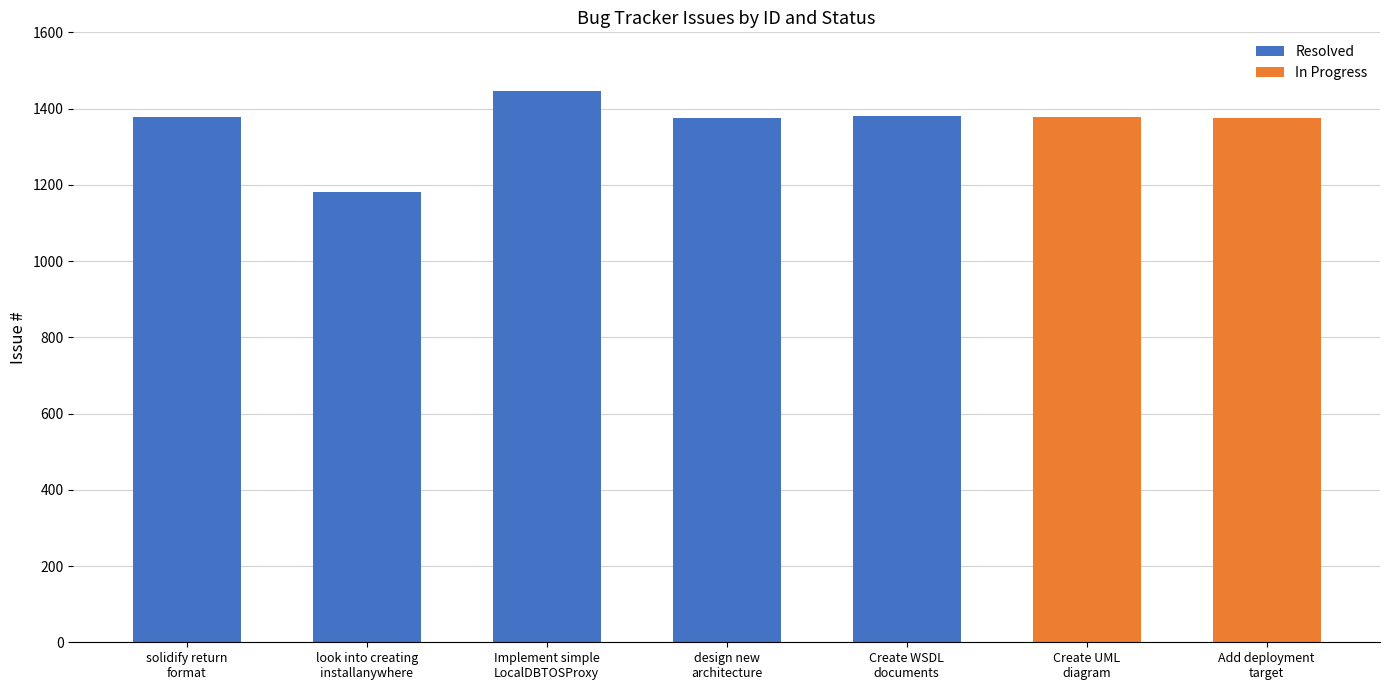

The chart shows a value of 2258 at design new architecture. True or false?

False